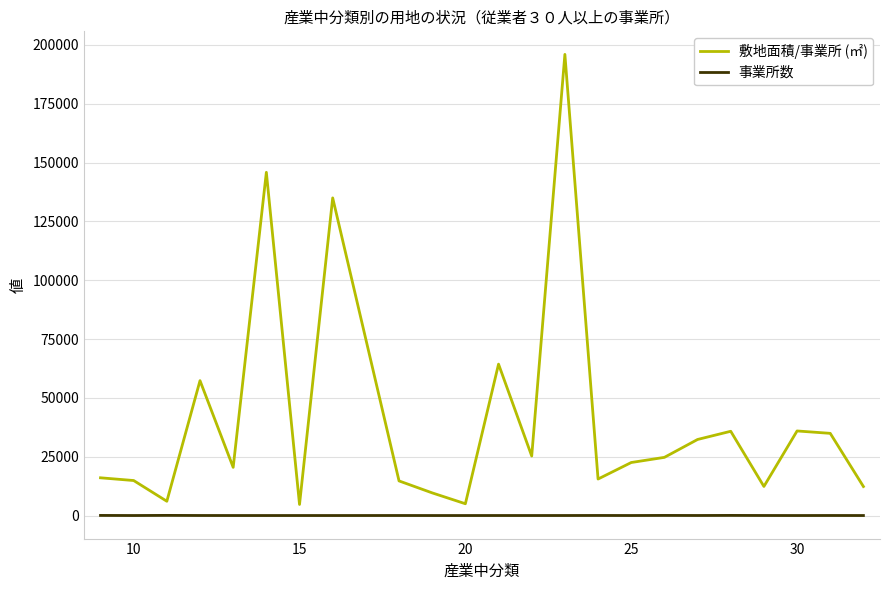

True or false: 事業所数 and 敷地面積/事業所 (㎡) intersect in this chart.

False